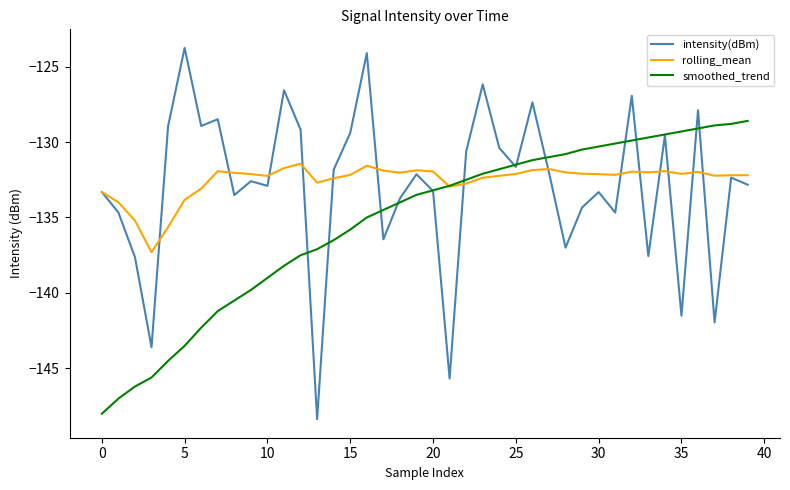

What are all the series names shown in the legend?

intensity(dBm), rolling_mean, smoothed_trend